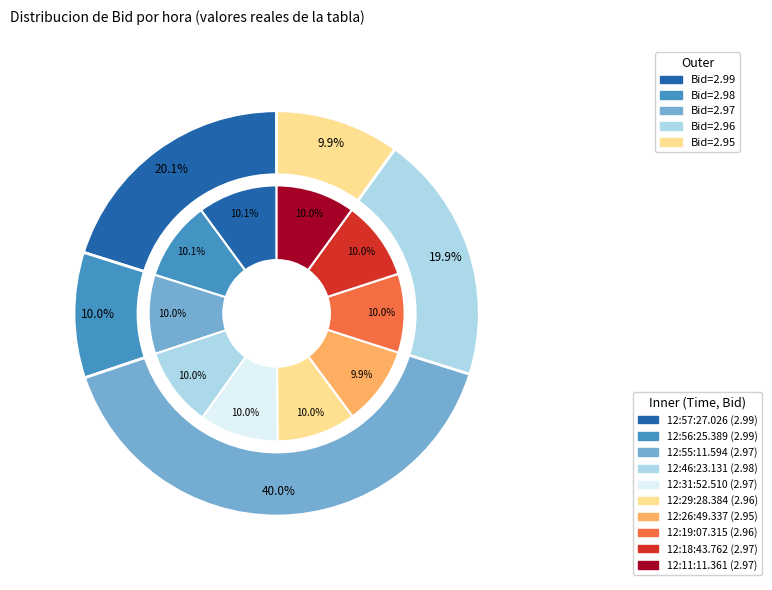

Is it true that 12:55:11.594 is 1% of the pie?

False